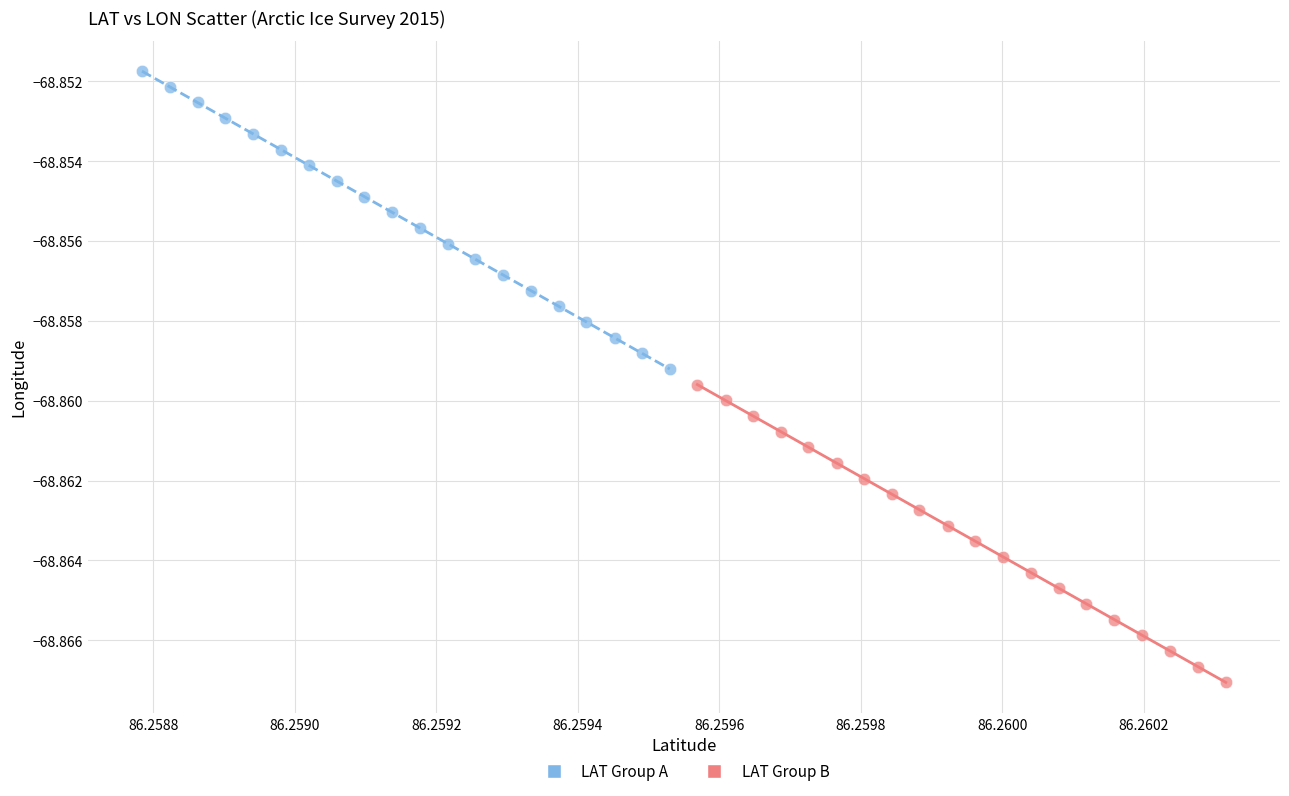

Which series contains the highest Y value?

LAT Group A